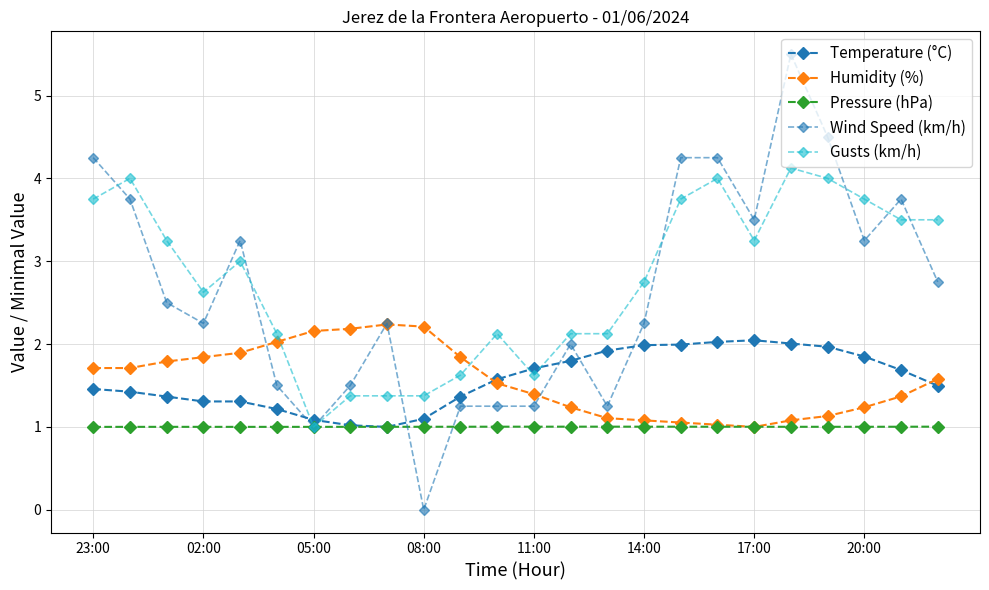

How many lines are shown in the chart?

5